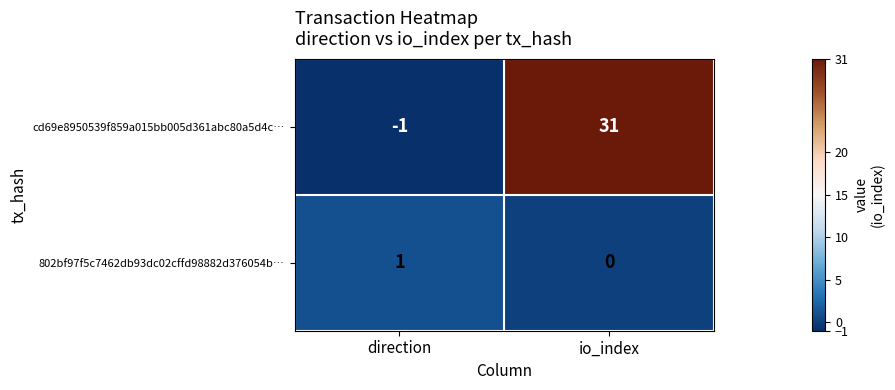

List the series in order of their overall mean, lowest first.

802bf97f5c7462db93dc02cffd98882d376054b…, cd69e8950539f859a015bb005d361abc80a5d4c…